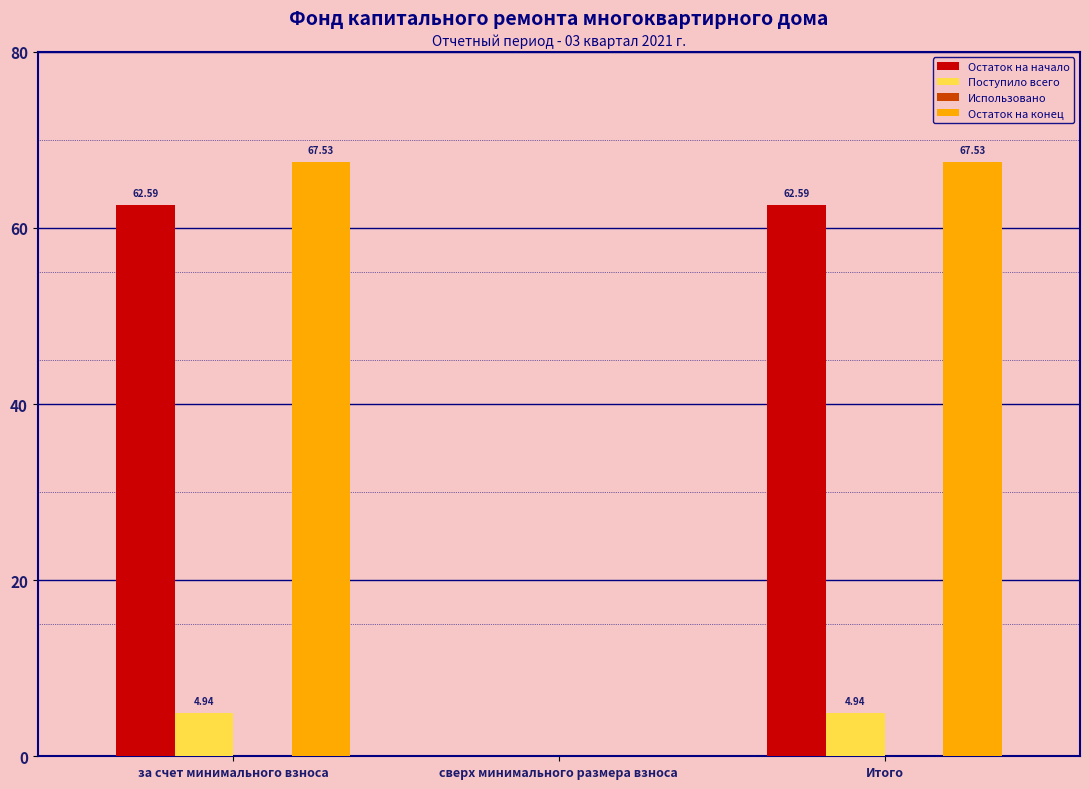

How many distinct data groups are displayed?

3